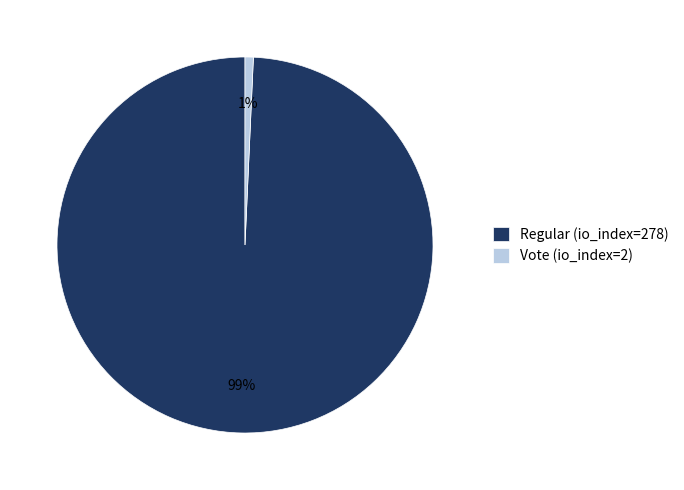

Combined, do Vote (io_index=2) and Regular (io_index=278) account for over 50%?

Yes